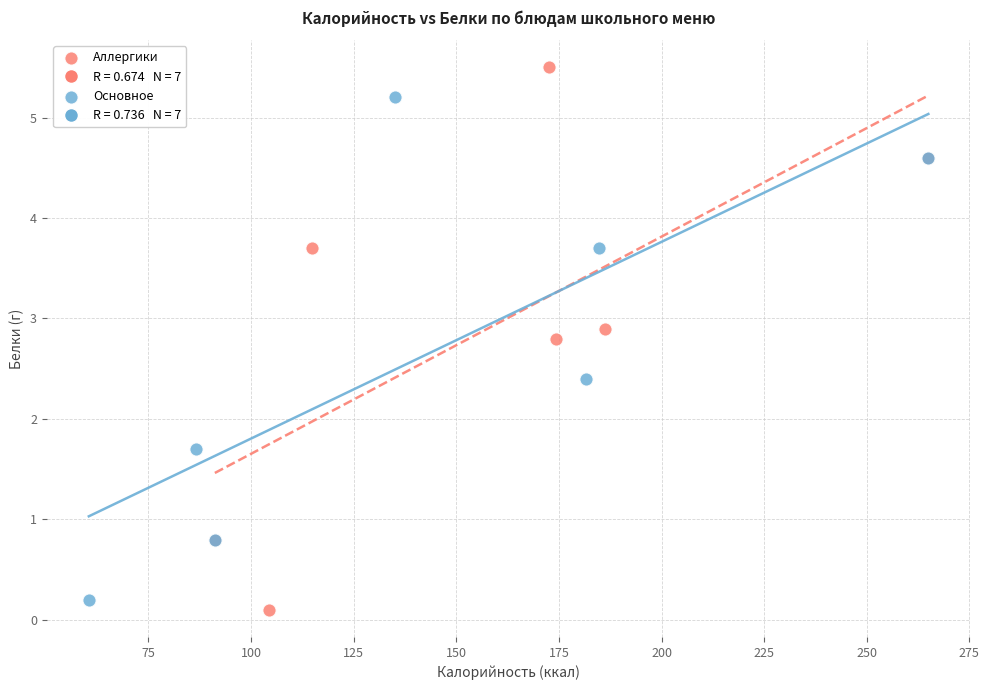

Which series has the widest spread of Y values?

Аллергики